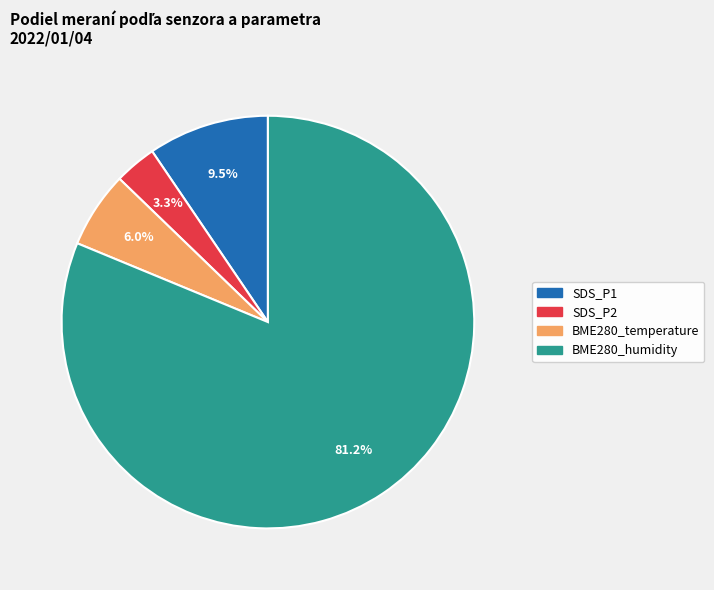

Does any single category account for the majority?

Yes